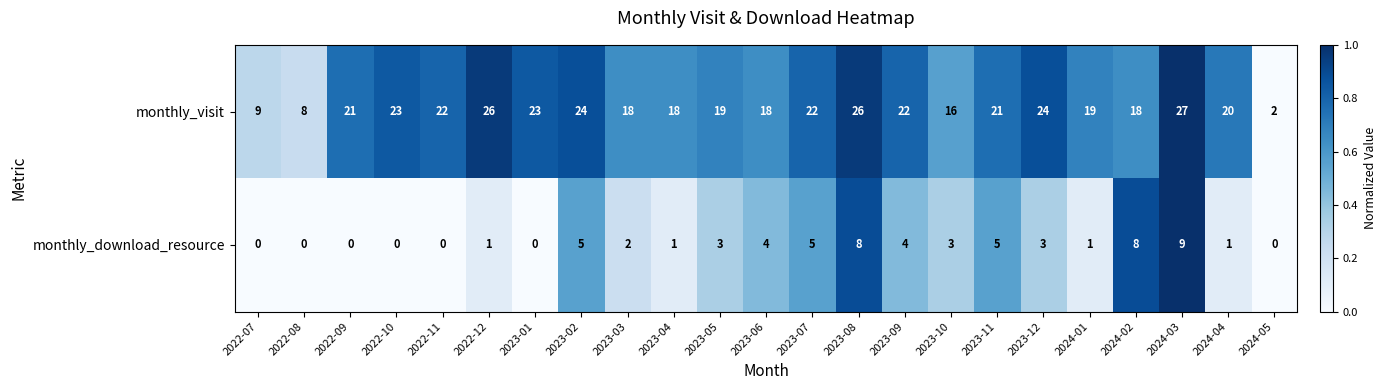

How many monthly_download_resource values are between 0 and 5?

20